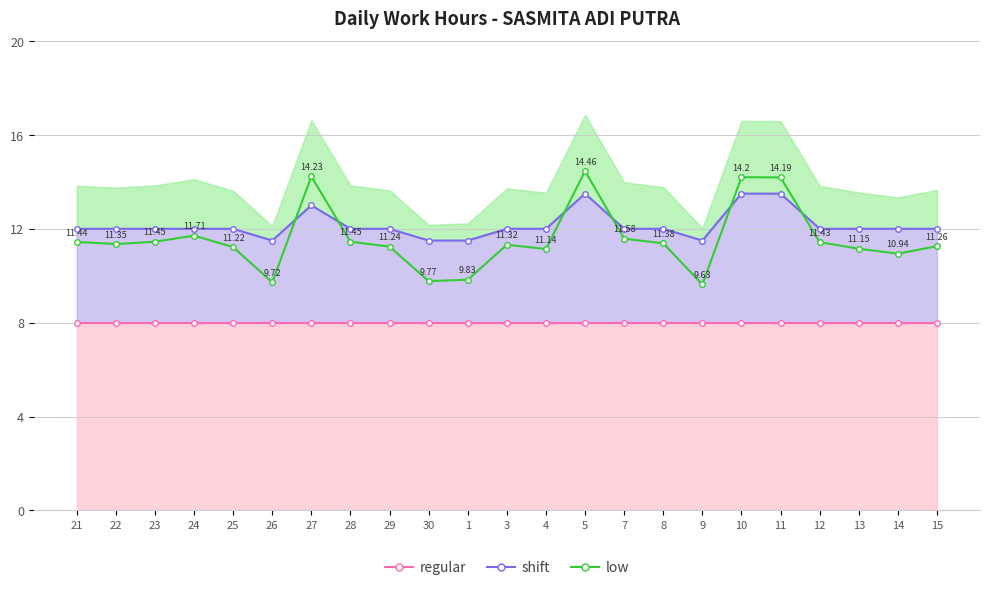

What is the value of the Shift Hours point at the 21st from the left?

12.0